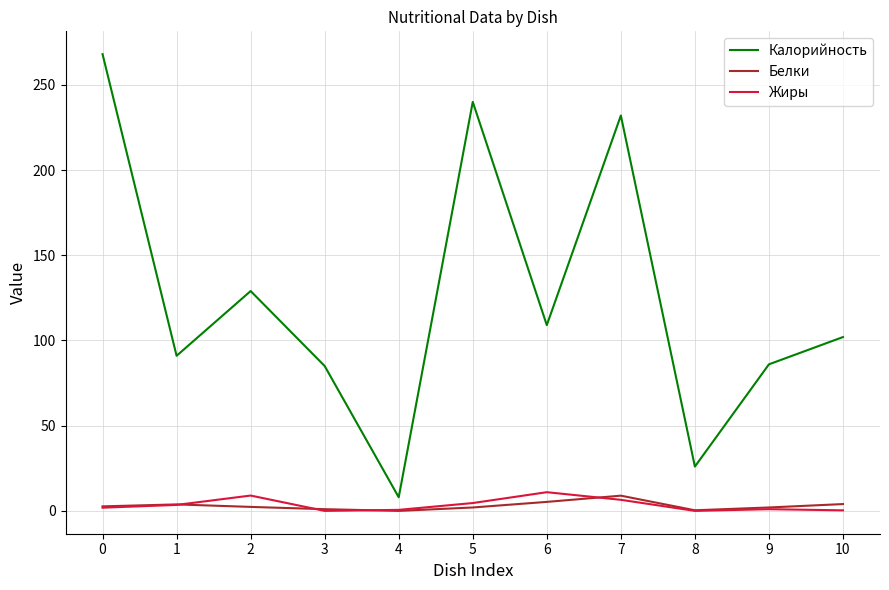

The Калорийность series shows 109.0 at 6. True or false?

True